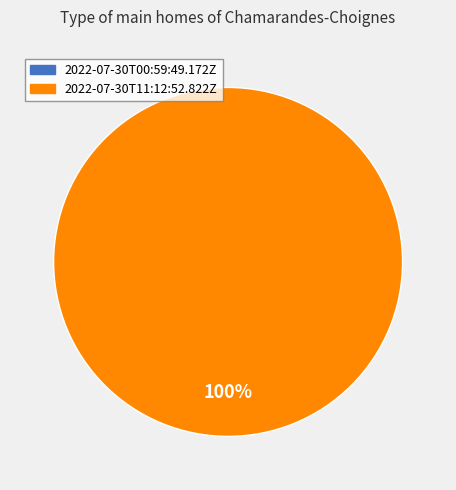

The 2022-07-30T00:59:49.172Z slice represents 1% of the pie. True or false?

False